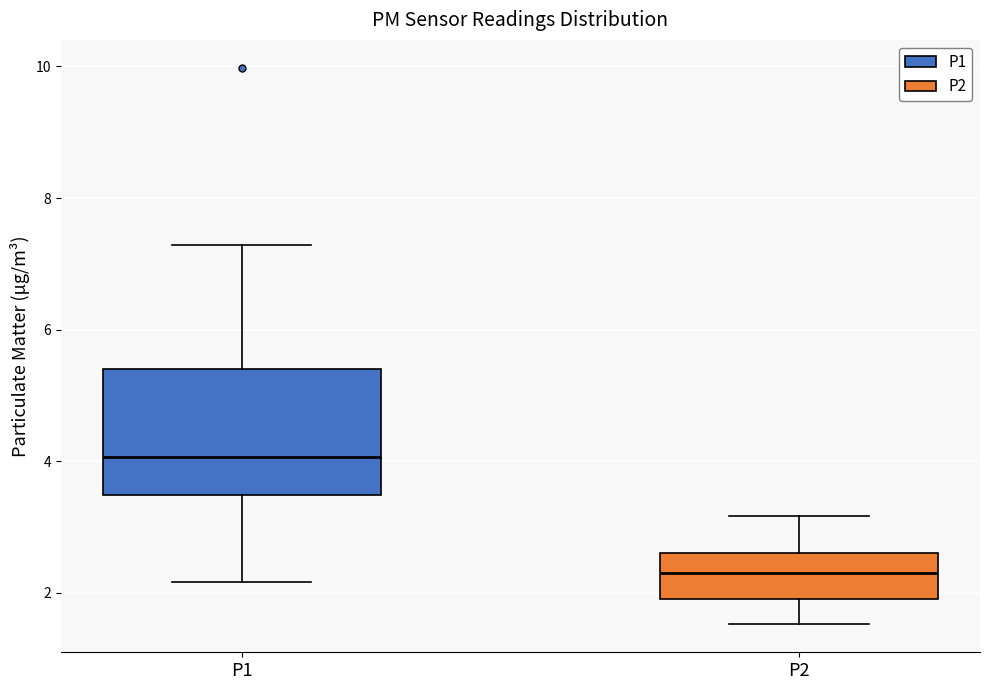

Which box has the highest median line?

P1